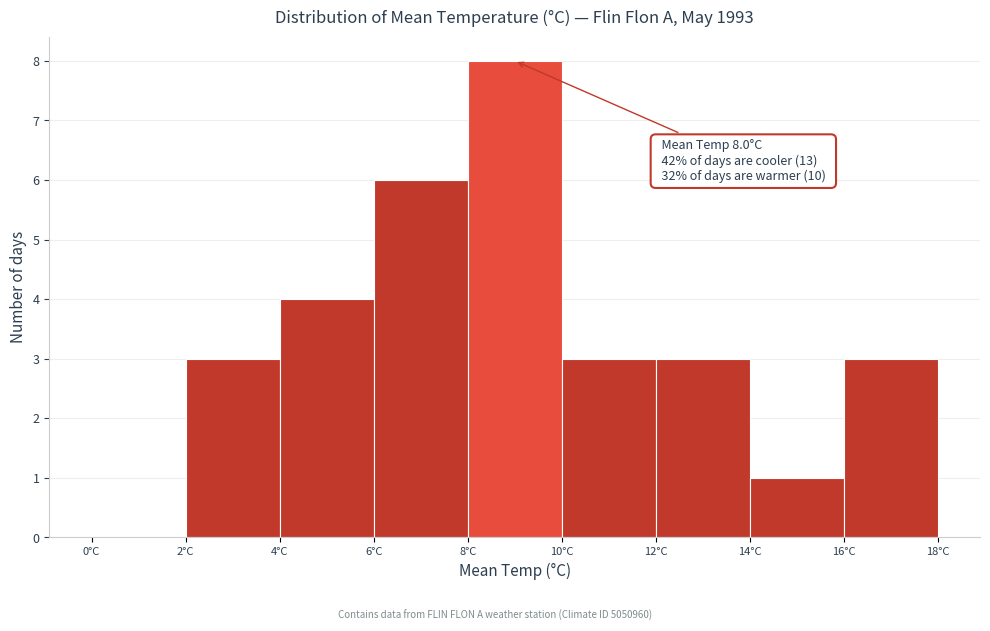

Over which range of the x-axis is the bar tallest?

8 to 10